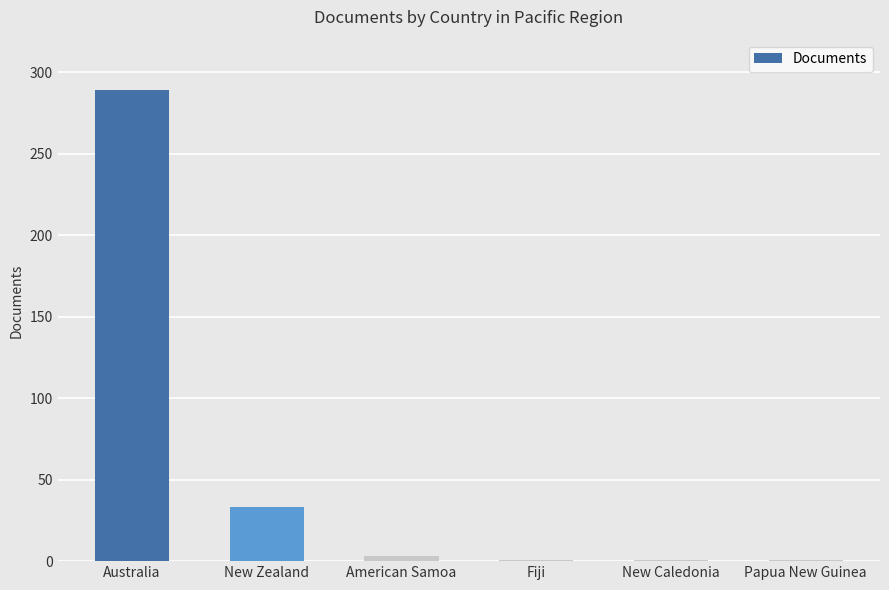

Is it true that the value at Fiji is 1?

True